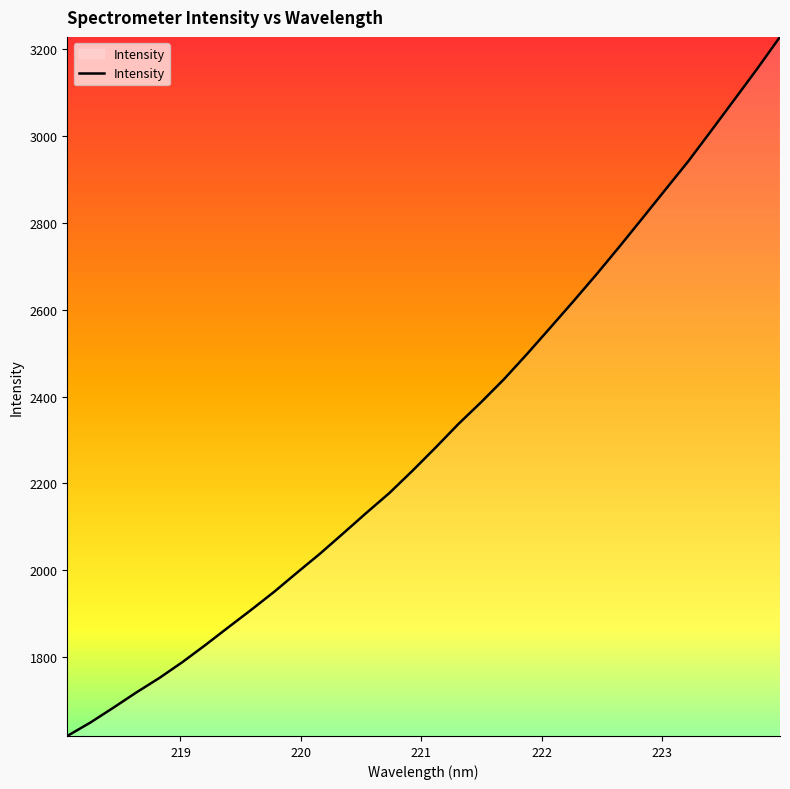

Does the chart have visible grid lines?

No